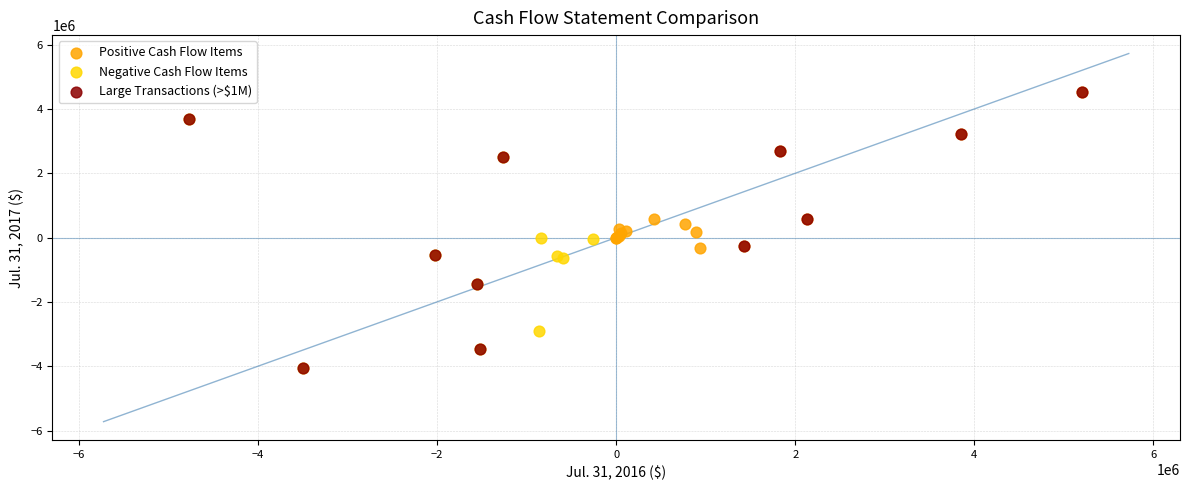

Which series has the widest spread of Y values?

Large Transactions (>$1M)